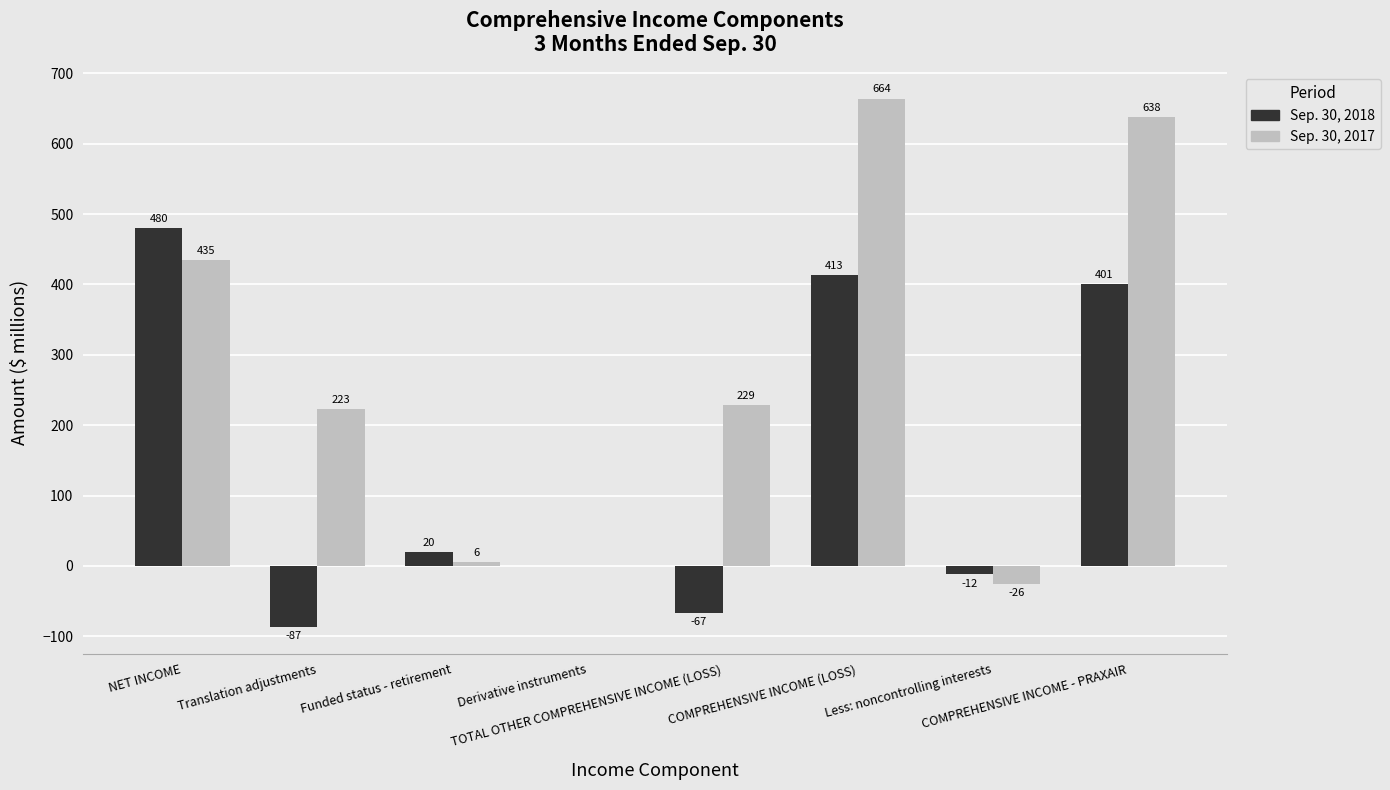

What is the greatest value displayed?

664